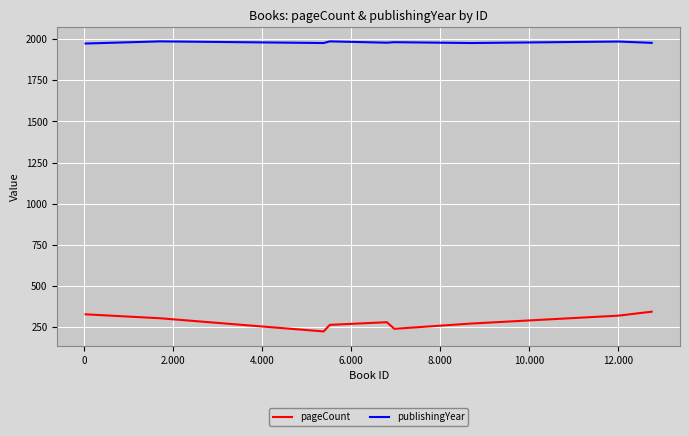

How many series are shown in this chart?

2